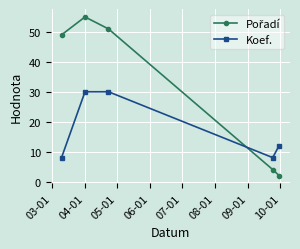

What is the average value of the Koef. series?

18